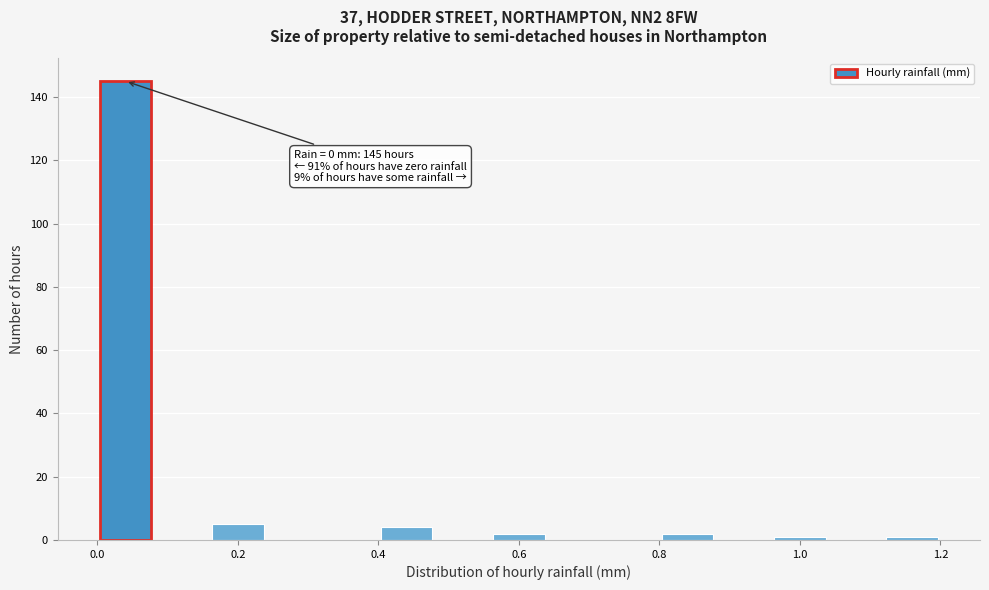

Which range on the x-axis has the tallest bar?

0.00 to 0.08